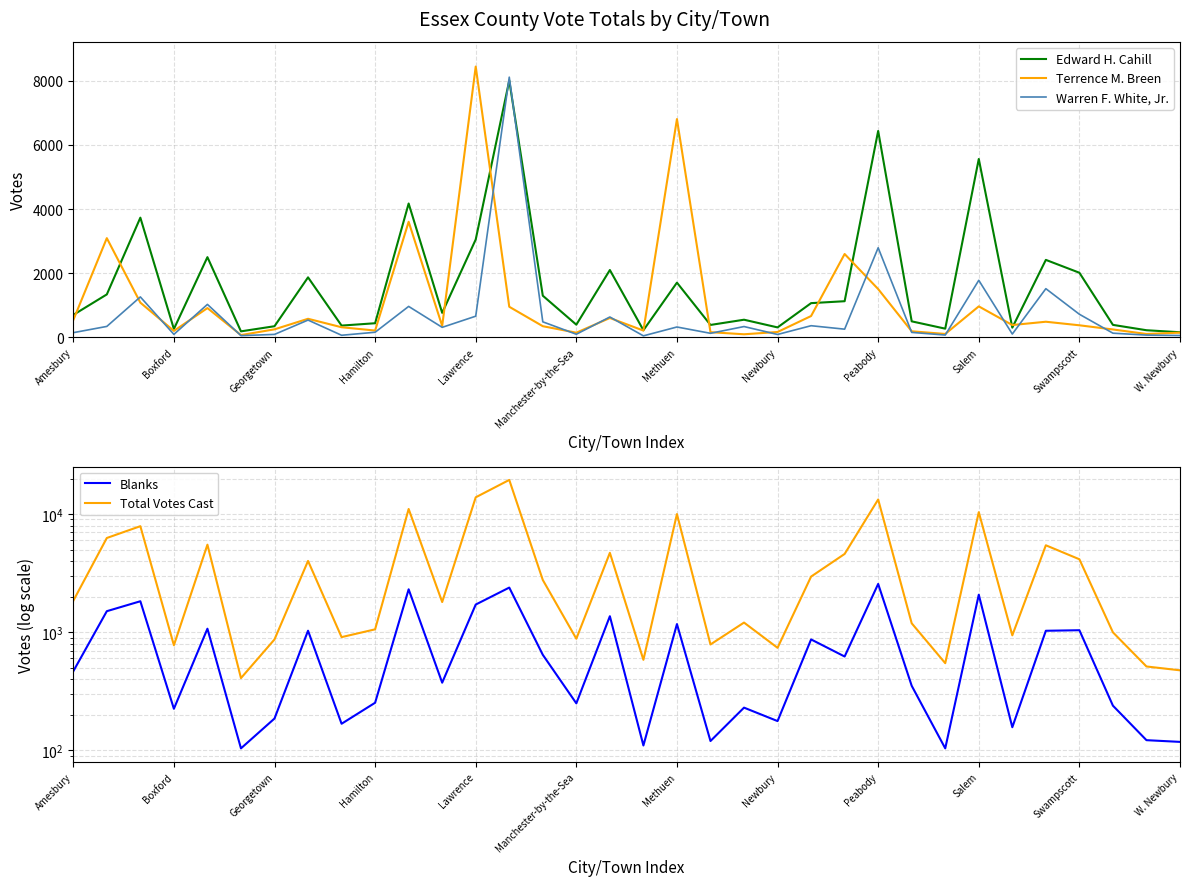

How many interior local peaks does the Warren F. White, Jr. series have?

12